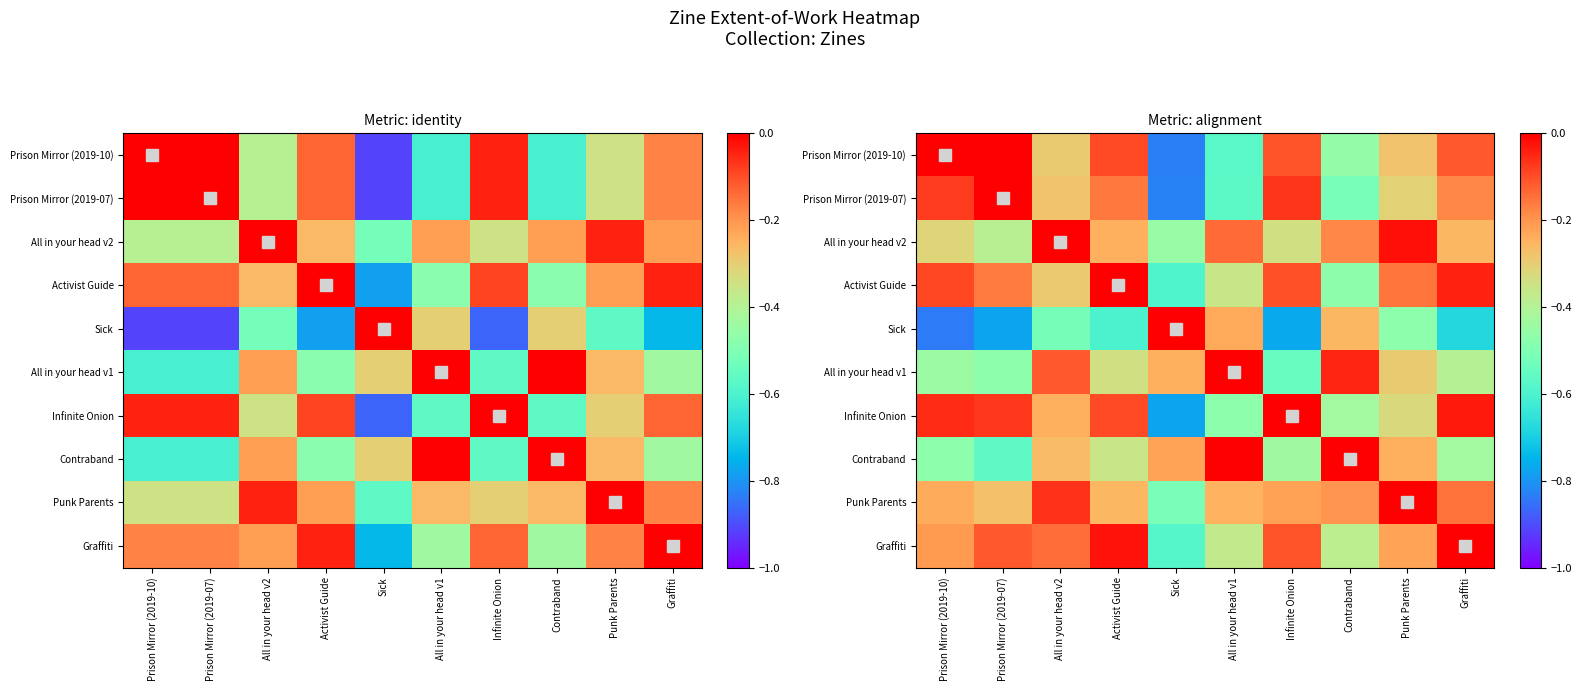

At which category is the sum across all series the highest?

Activist Guide